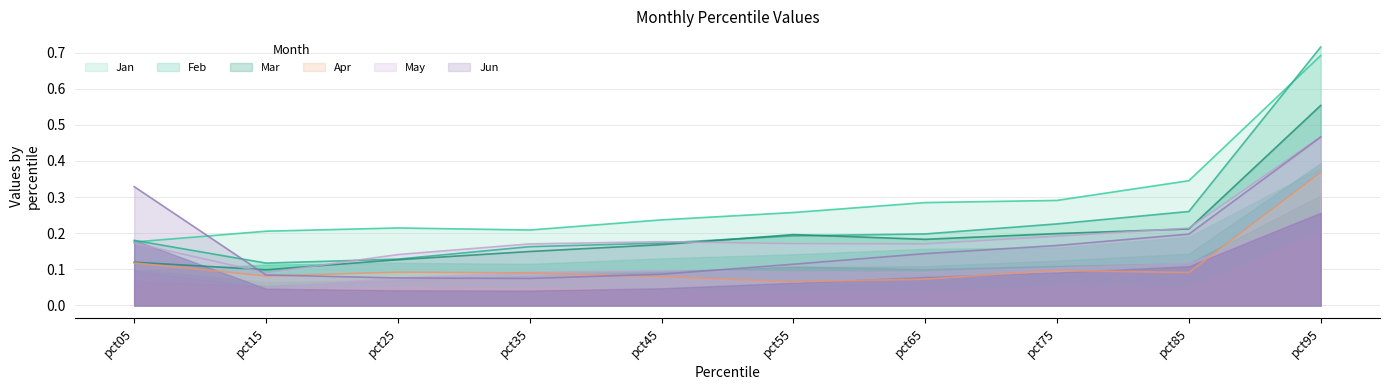

Which series ends up on top after the final intersection of Mar and May?

Mar